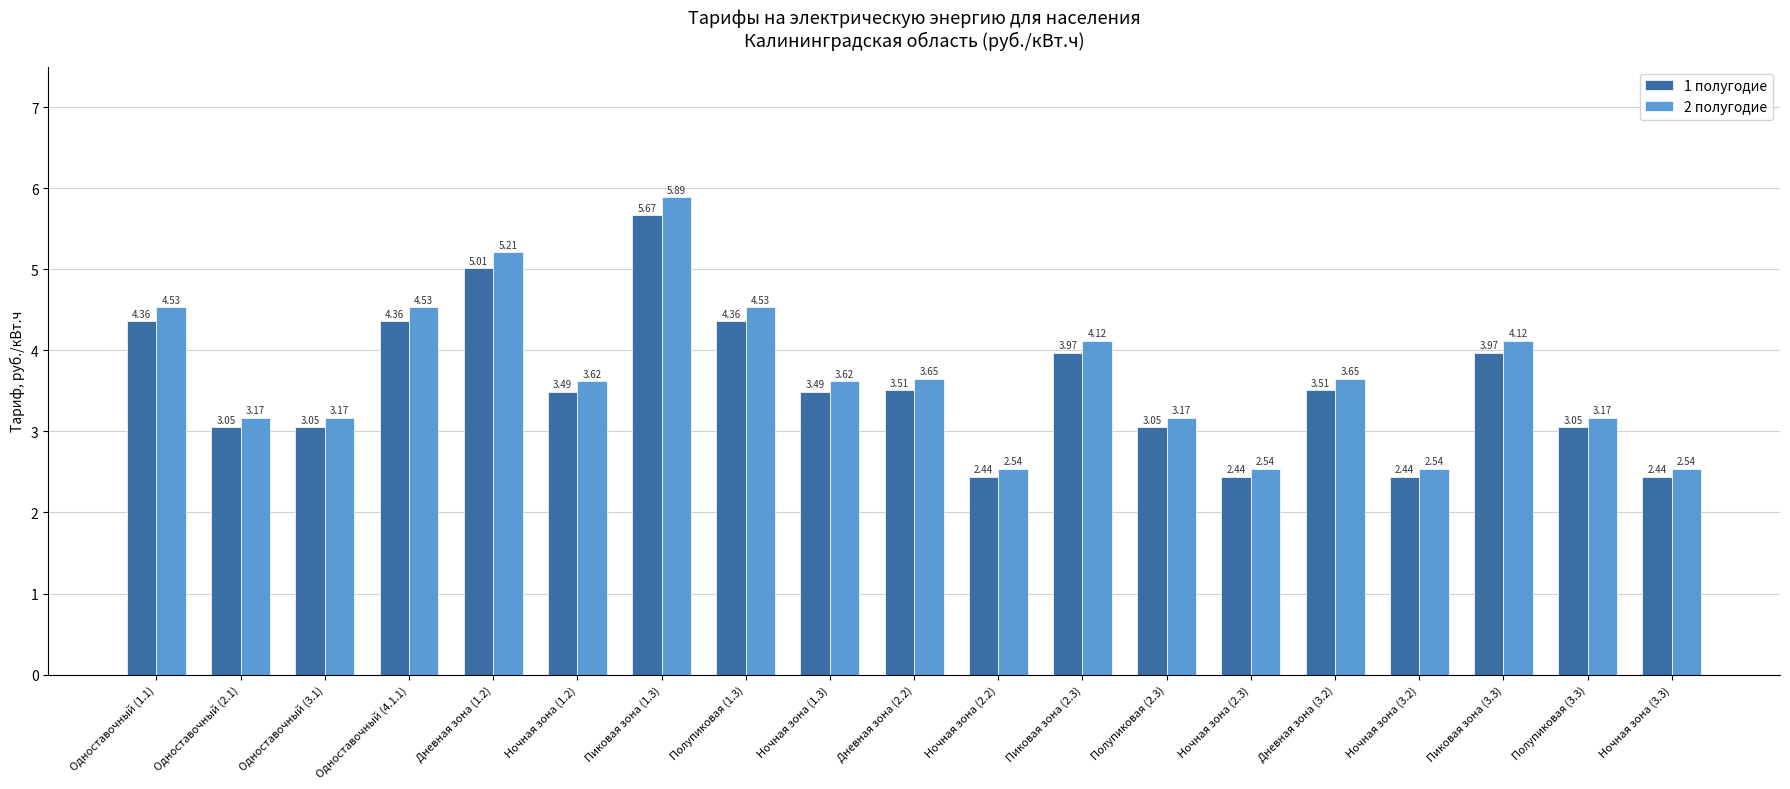

At how many categories does at least one series exceed 3?

15